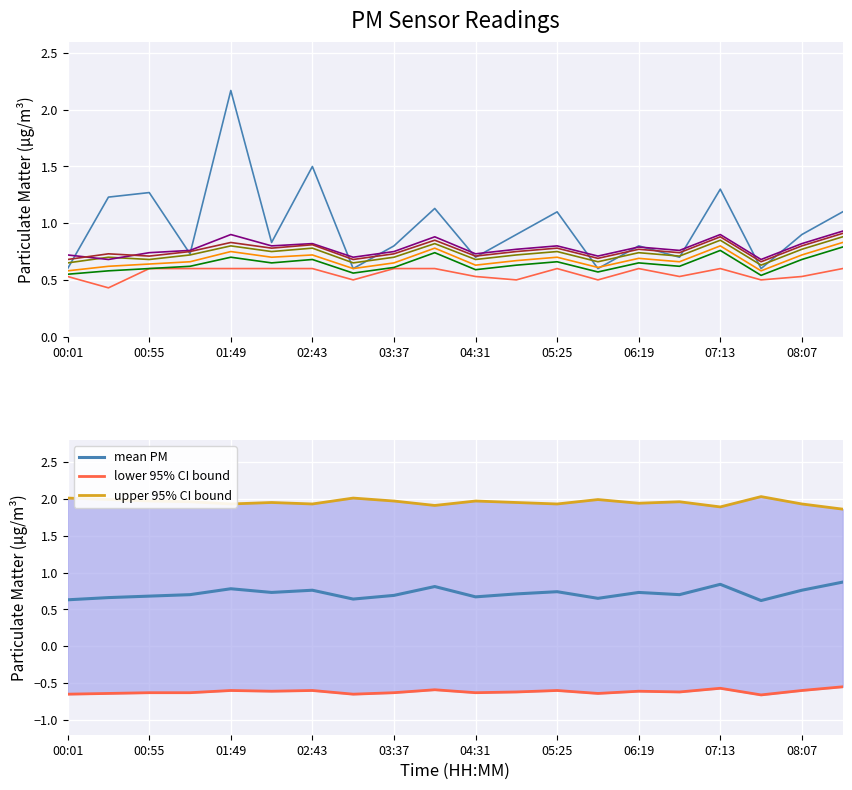

In P2, how many points are lower than both neighbors (excluding endpoints)?

6